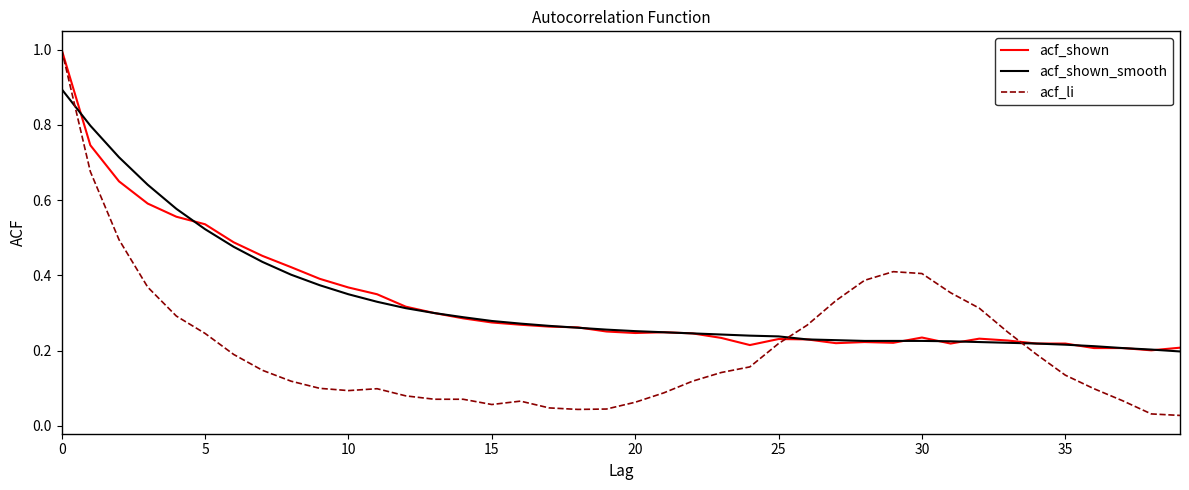

Is this an area chart (filled region under the line)?

No